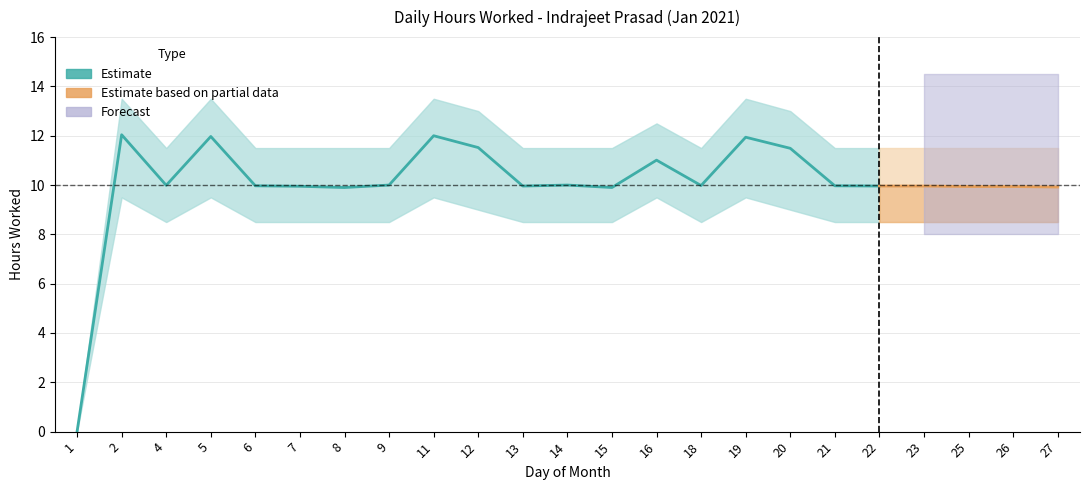

Rank the categories by value from lowest to highest.

1, 8, 15, 27, 25, 26, 7, 13, 22, 23, 6, 21, 18, 4, 9, 14, 16, 20, 12, 19, 5, 11, 2